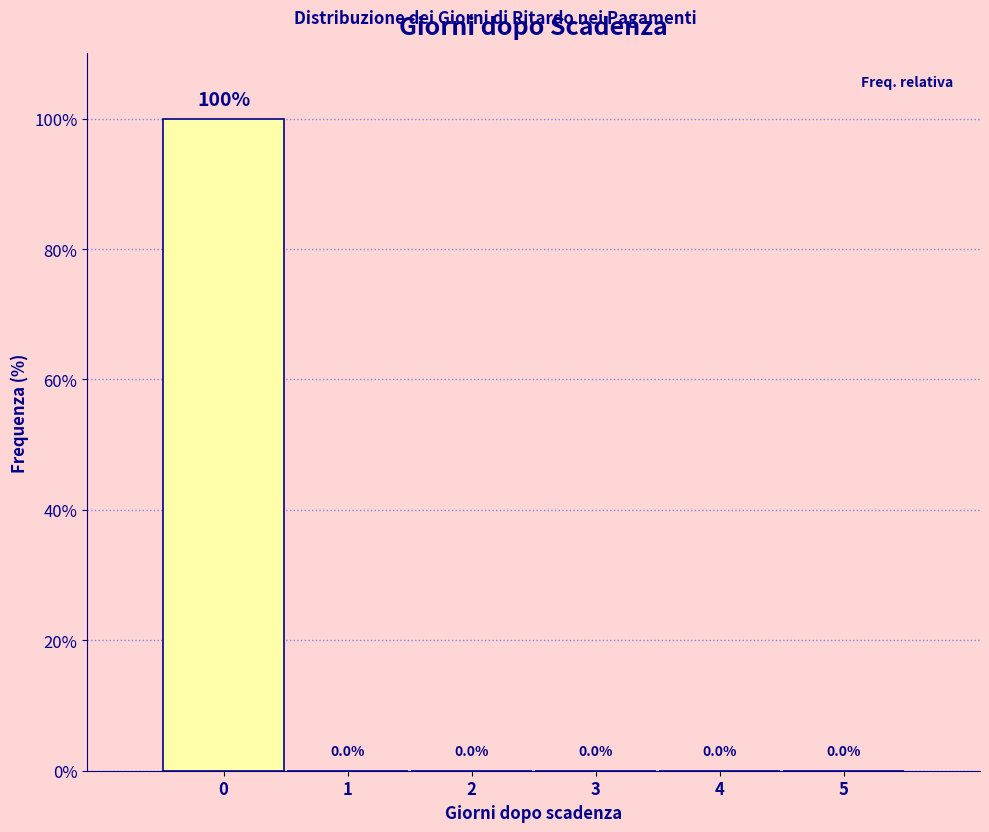

Reading left to right, extract all data points from this chart.

0=100	1=0	2=0	3=0	4=0	5=0